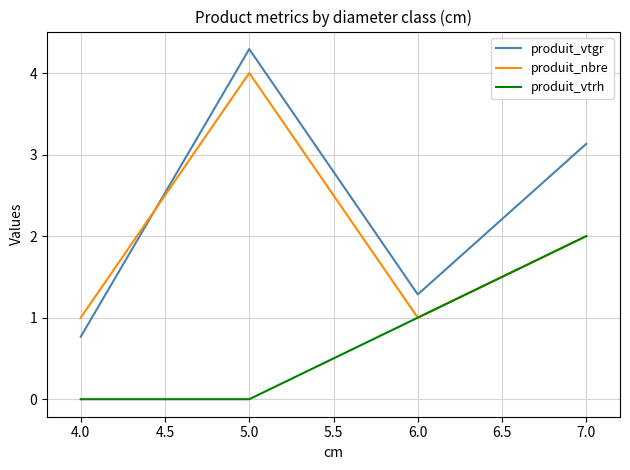

What position from the left is 5.0?

2